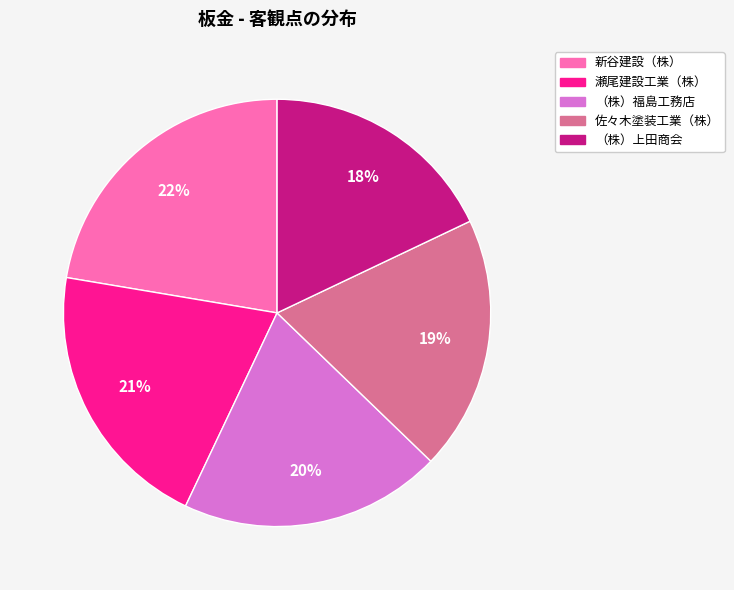

Does any single category account for the majority?

No